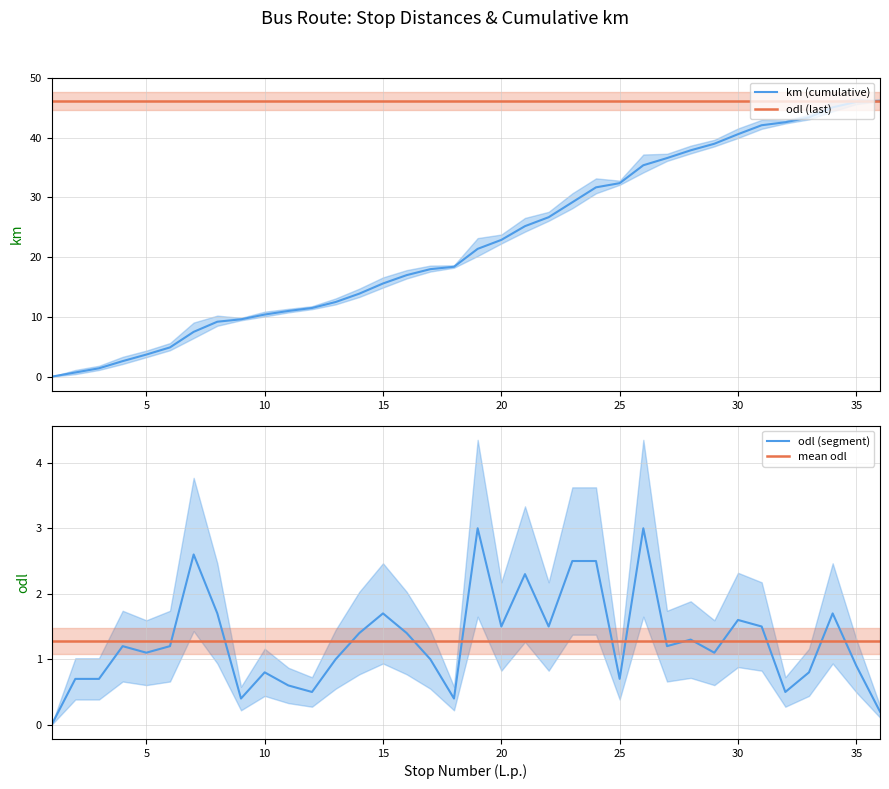

What is the highest value of the mean odl series?

1.3